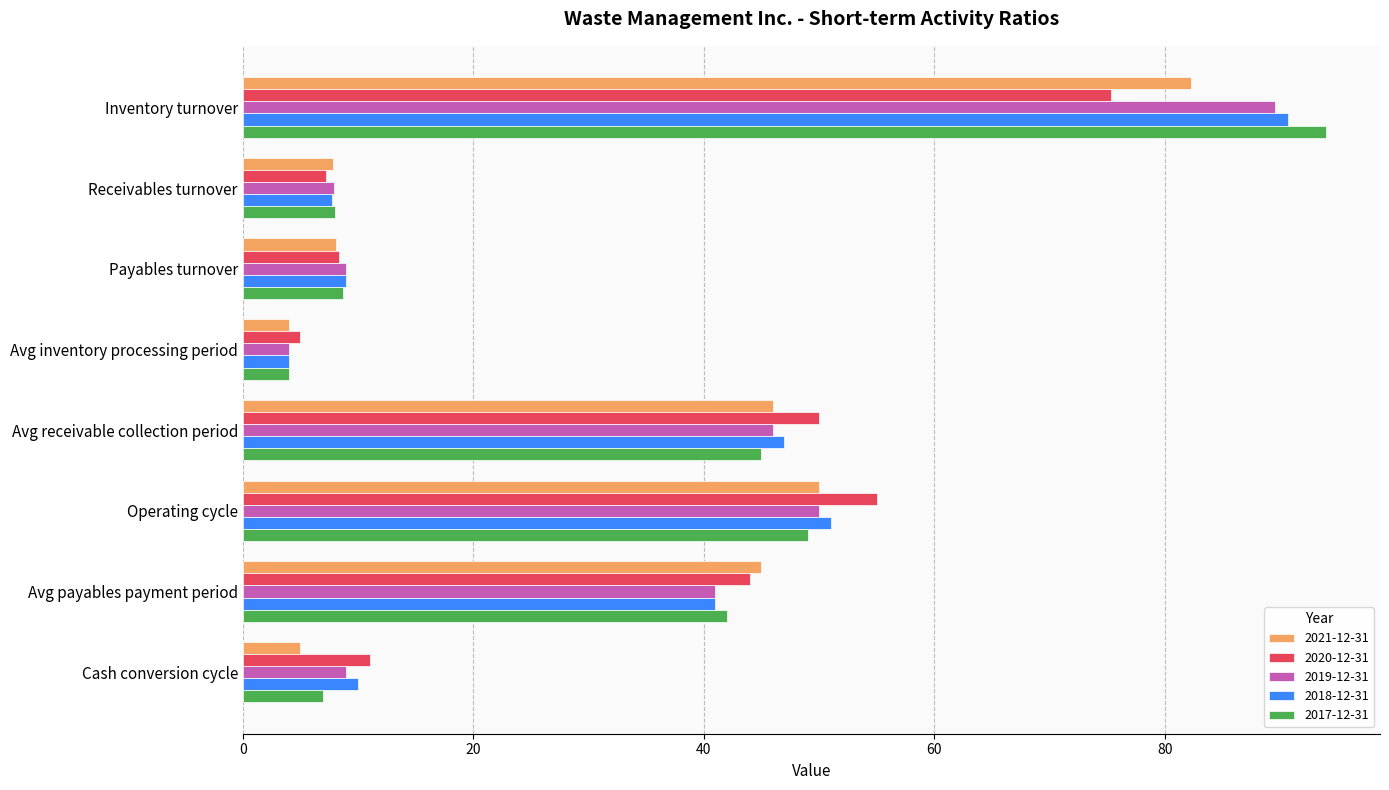

At how many categories does at least one series exceed 69?

1